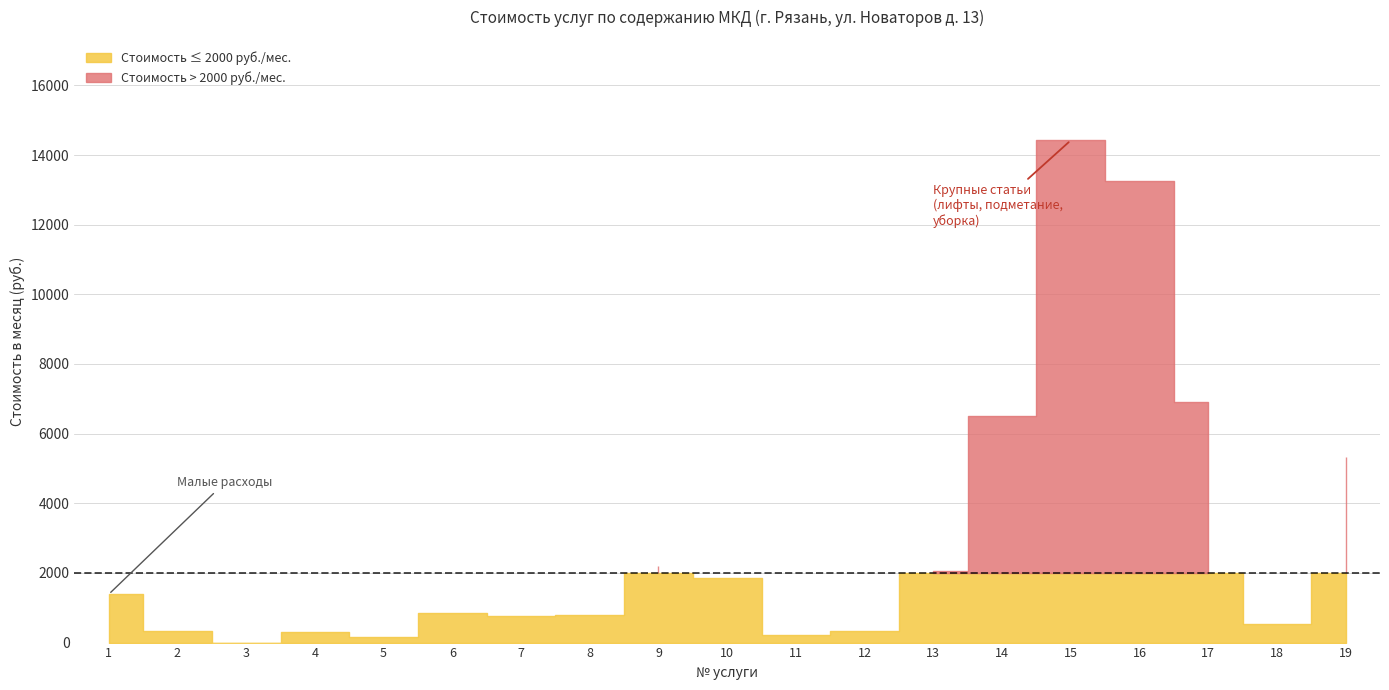

How many interior local peaks does the Стоимость в месяц (руб.) series have?

4